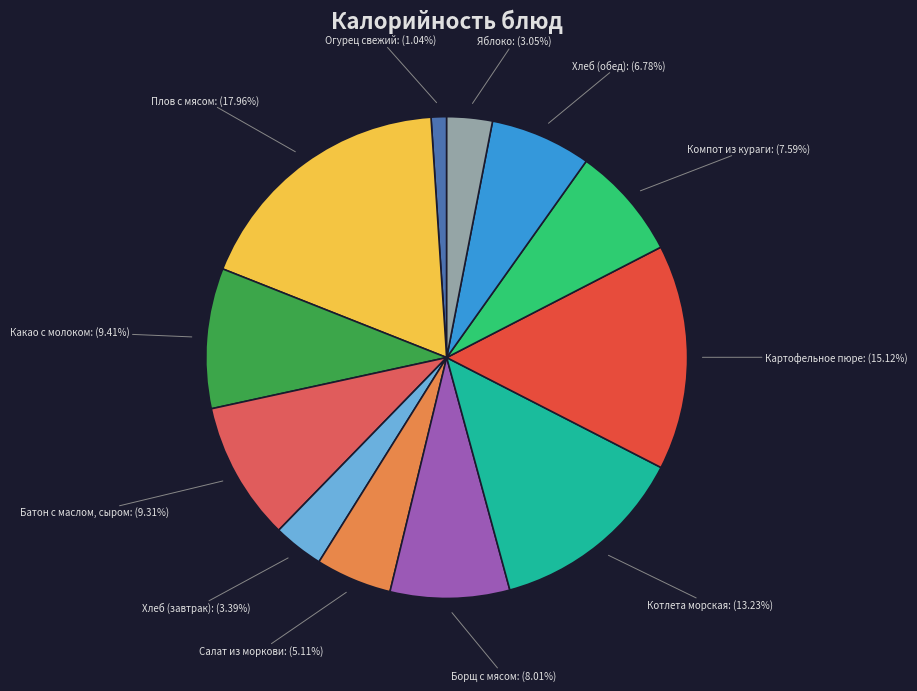

True or false: Хлеб (обед) accounts for 14% of the total.

False